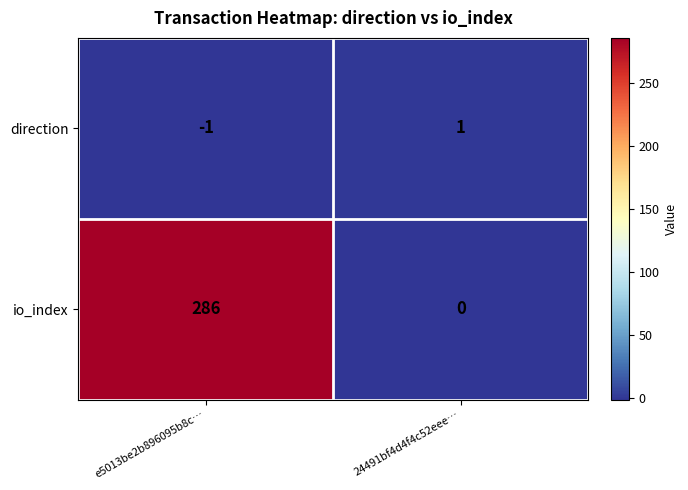

Reading left to right, transcribe all the data shown in this chart.

direction: -1	1
io_index: 286	0